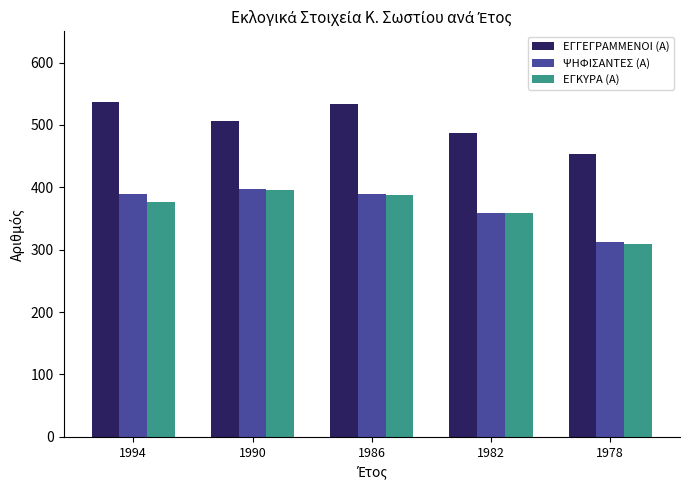

How many data points in ΨΗΦΙΣΑΝΤΕΣ (Α) are less than 389?

2